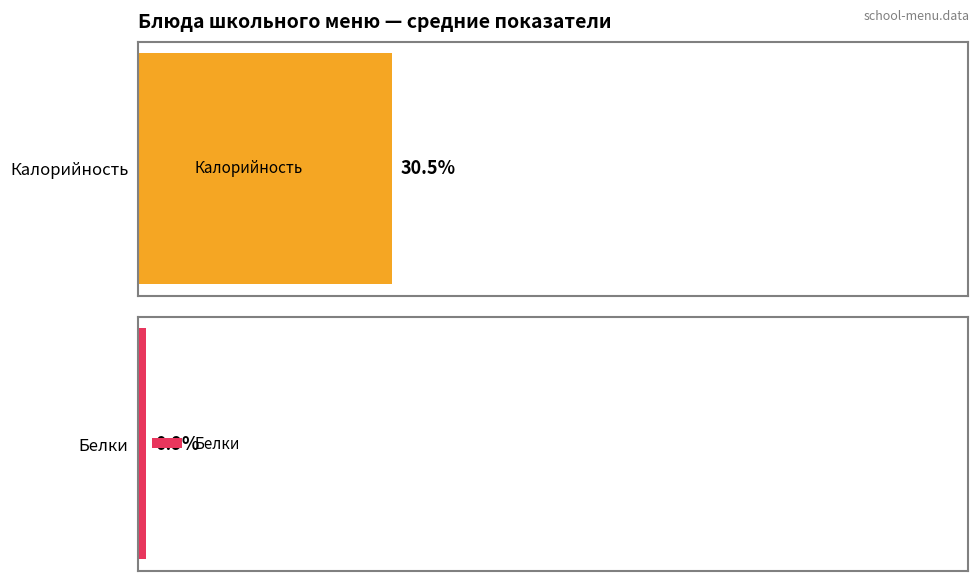

Which series has the largest range (max minus min)?

Калорийность